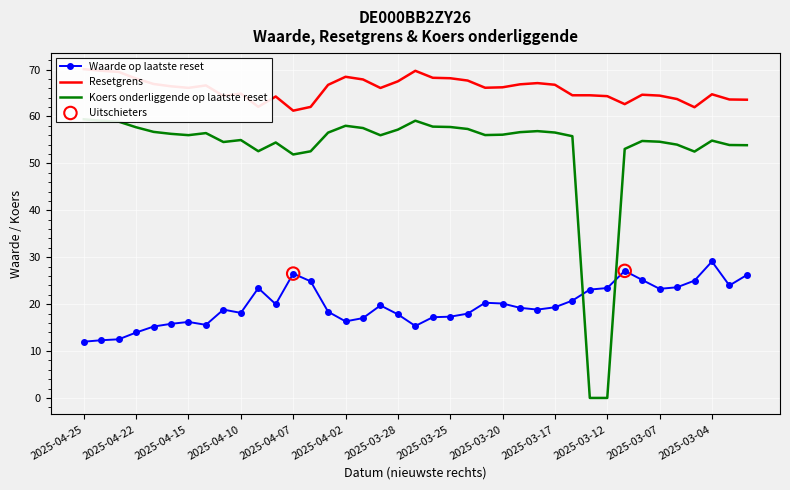

Which series has the largest total across all categories?

Resetgrens